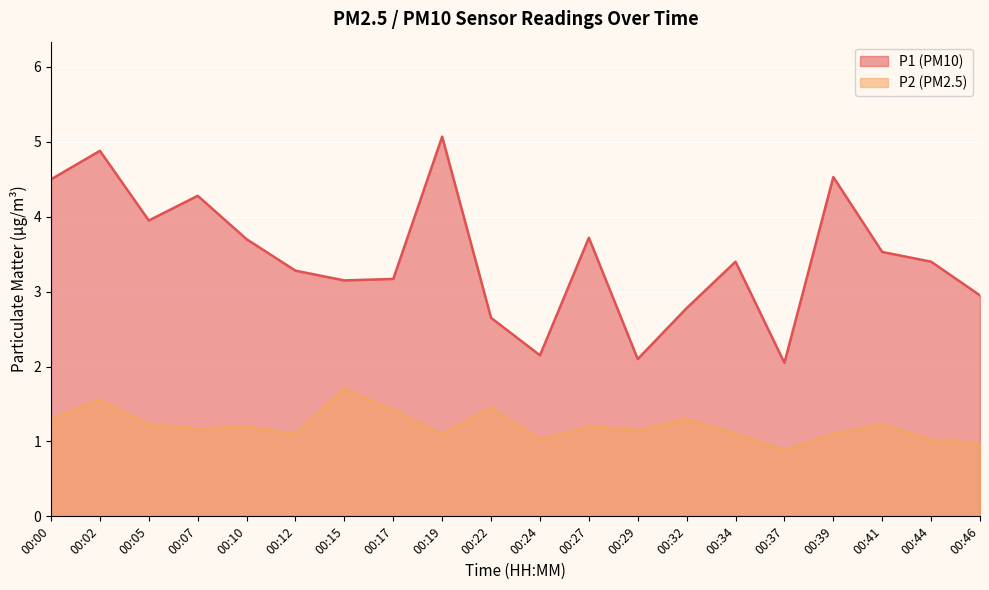

Rank the series at 00:41 from highest to lowest value.

P1 (PM10), P2 (PM2.5)